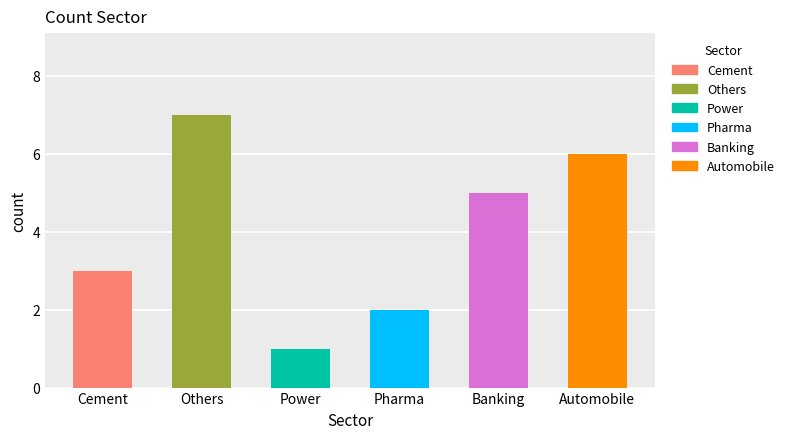

Count the values in the range 2 to 6.

4